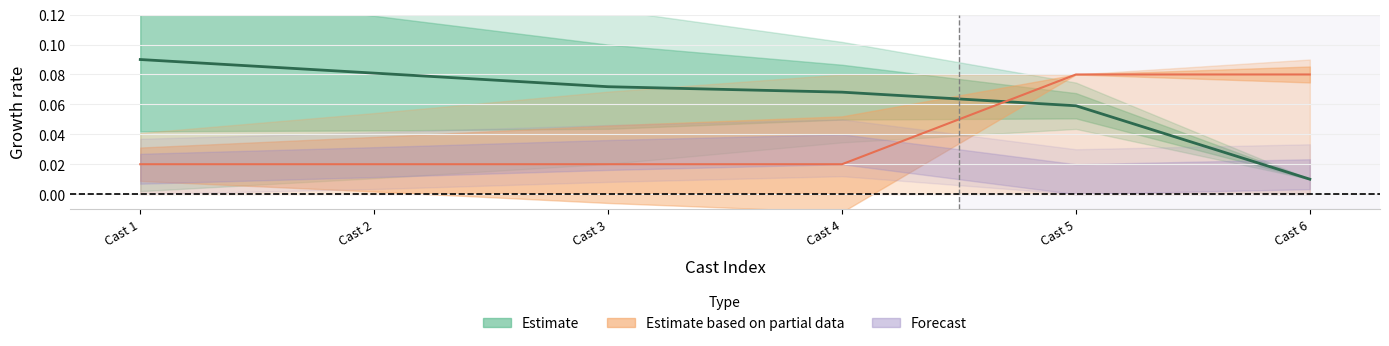

Count the number of categories in the chart.

6